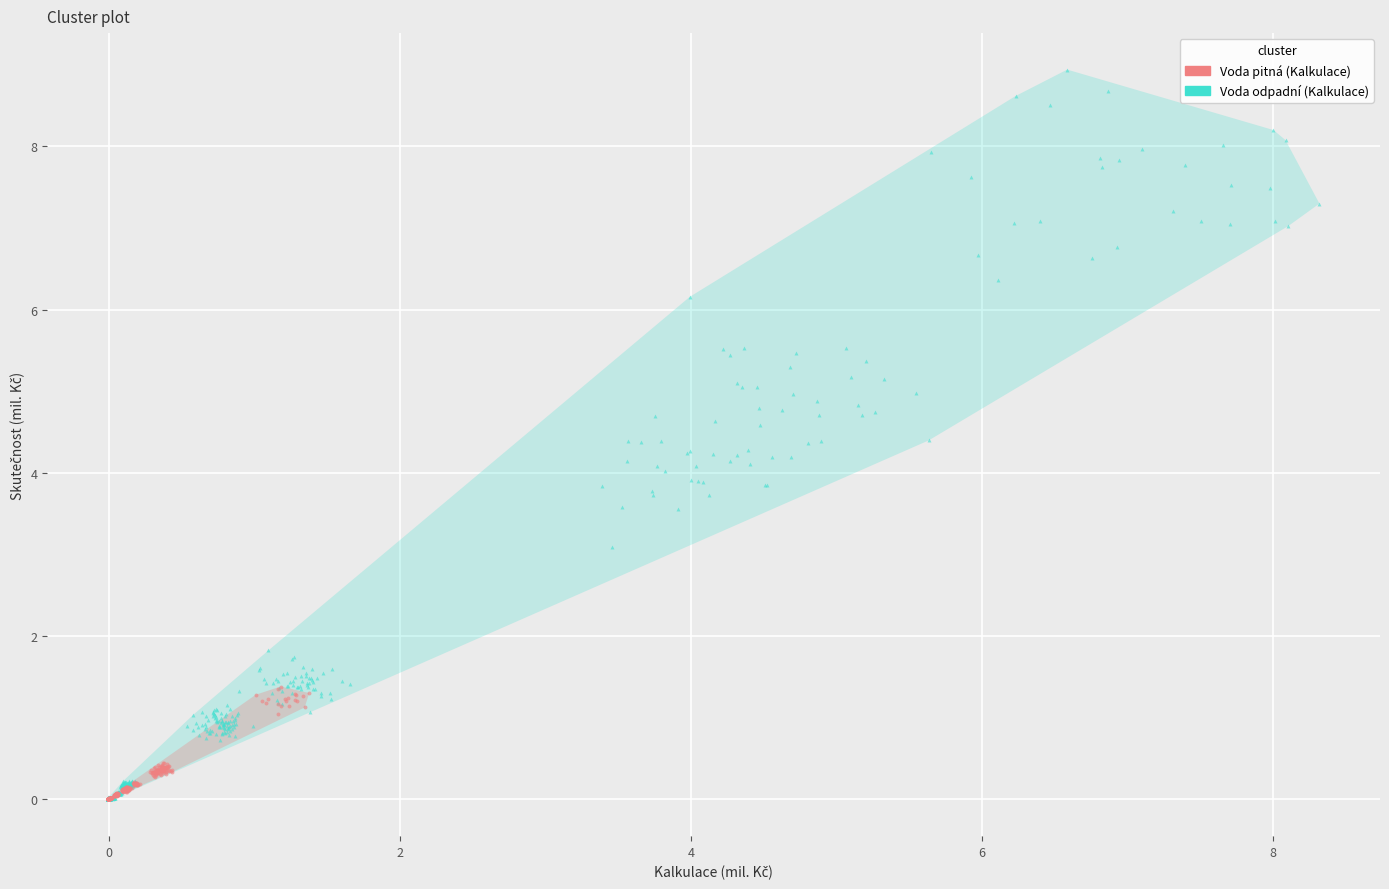

Which series has the widest spread of Y values?

Voda odpadní (Kalkulace)